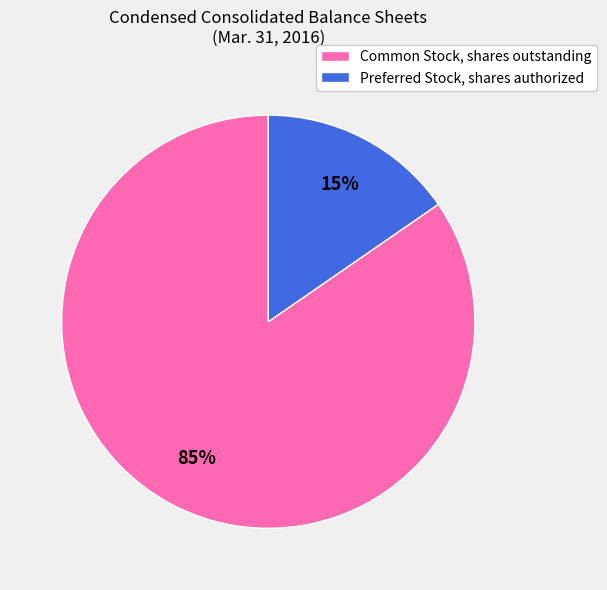

Which has a higher value, Common Stock, shares outstanding or Preferred Stock, shares authorized?

Common Stock, shares outstanding